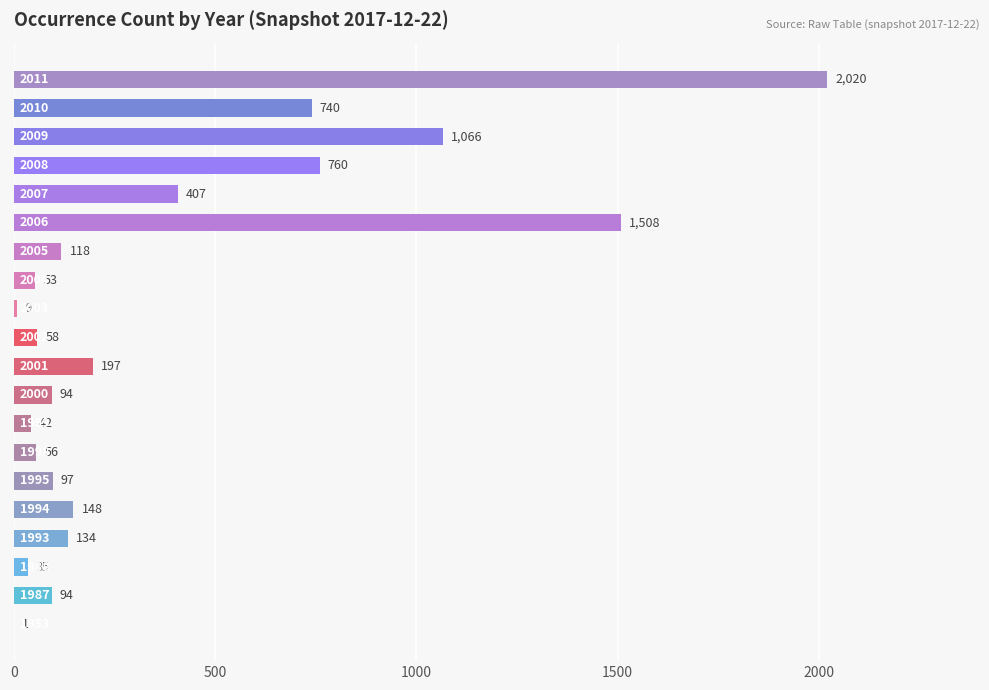

What is the sum of all values?

7637